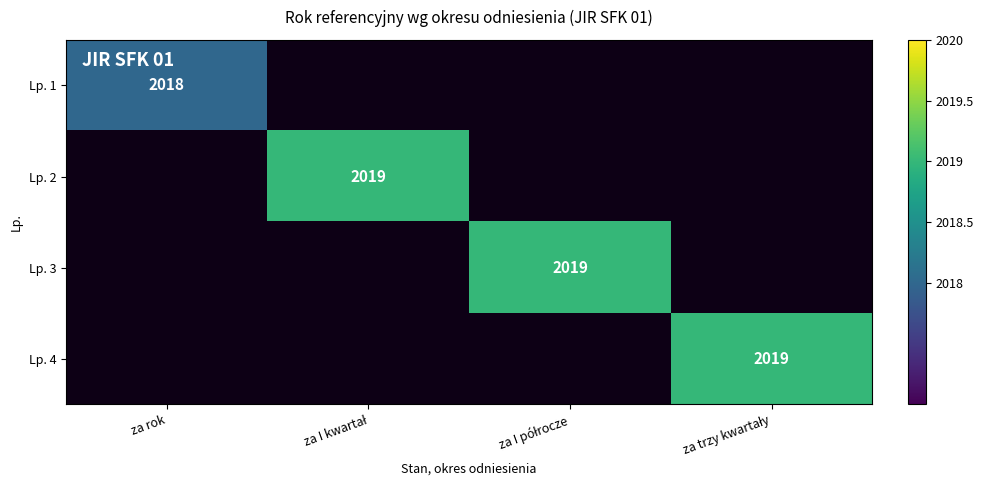

Which series has the widest spread of values?

Lp. 1